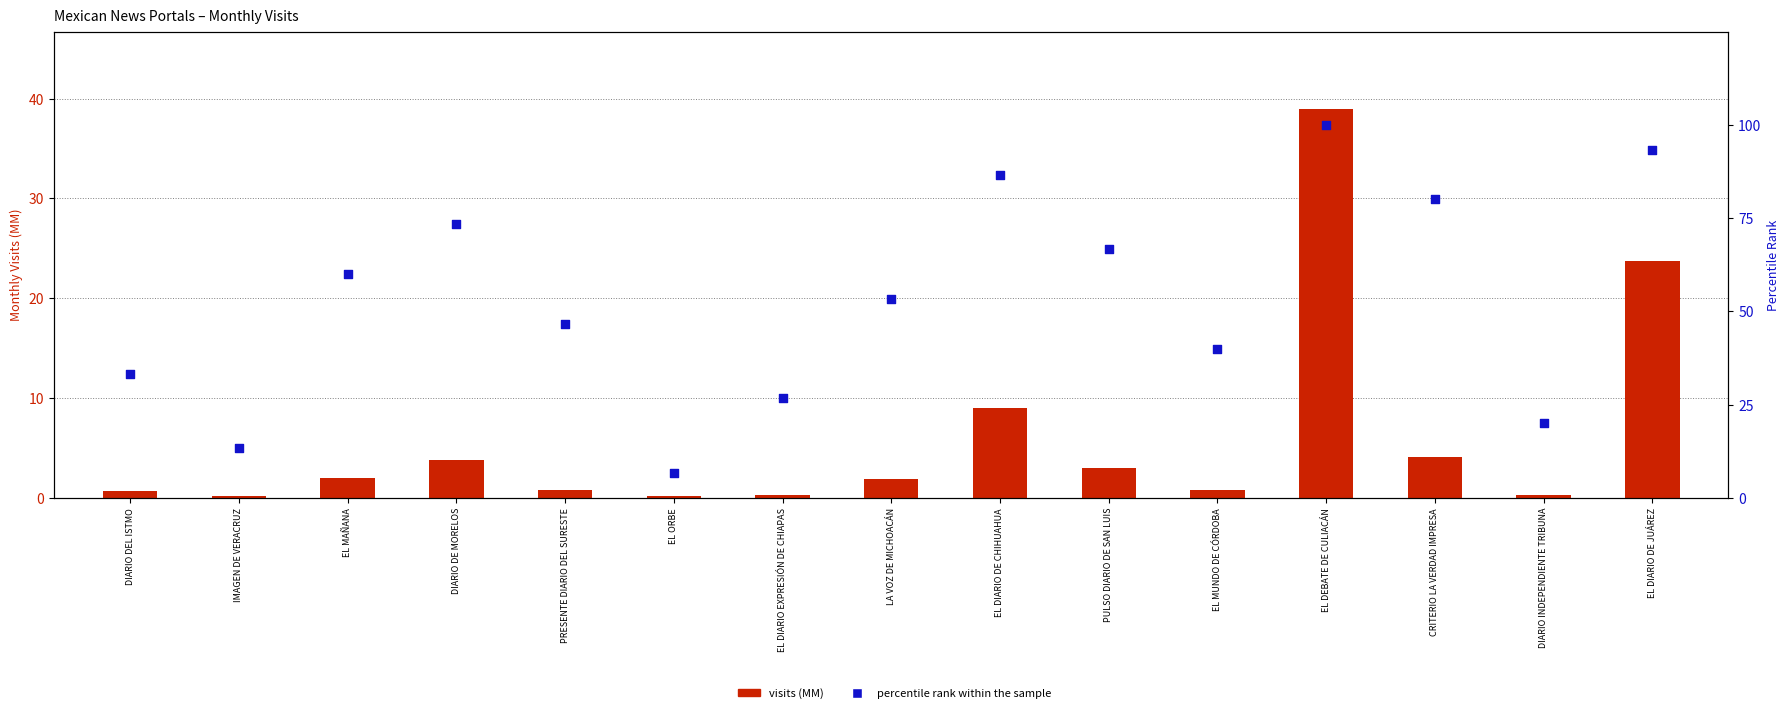

What is the total value across all series at PULSO DIARIO DE SAN LUIS?

69.7